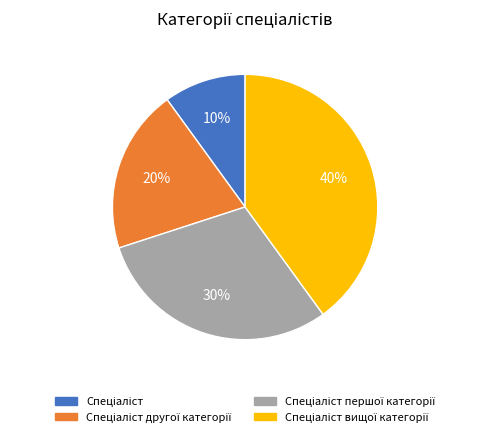

Does any single category account for the majority?

No